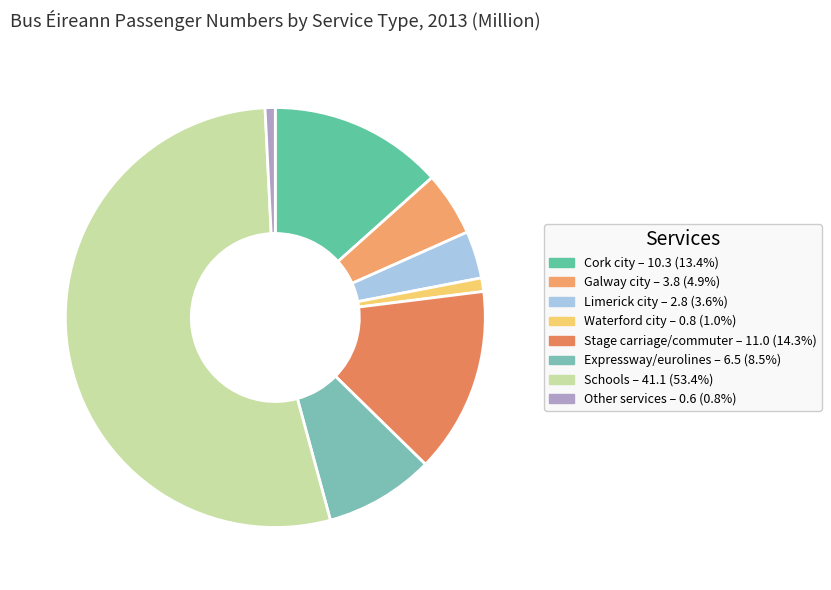

What portion of the pie excludes Stage carriage/commuter?

85.7%